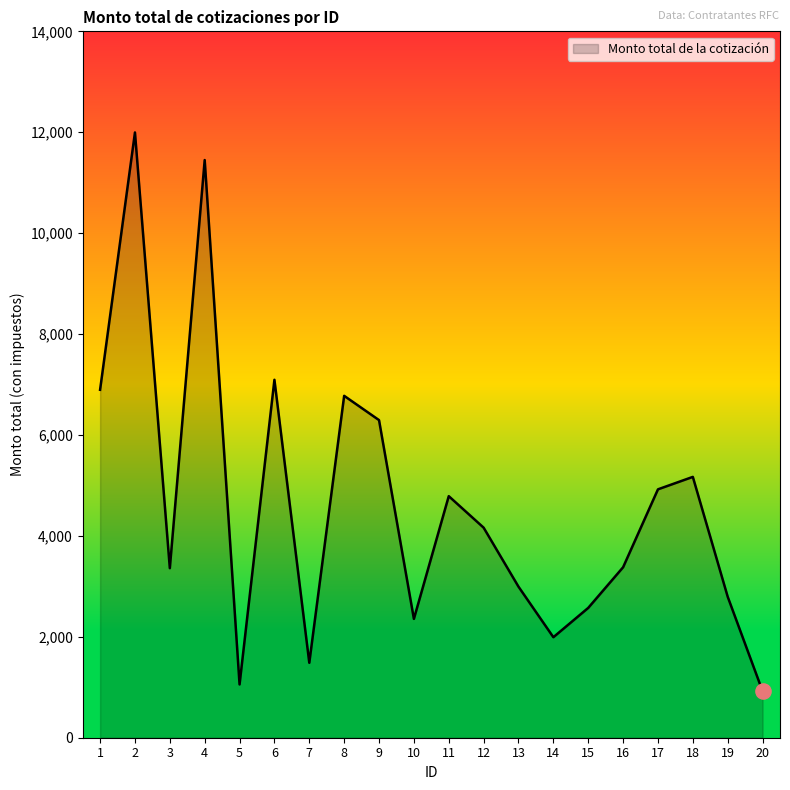

What is the change in value from 2 to 9?

-5701.2